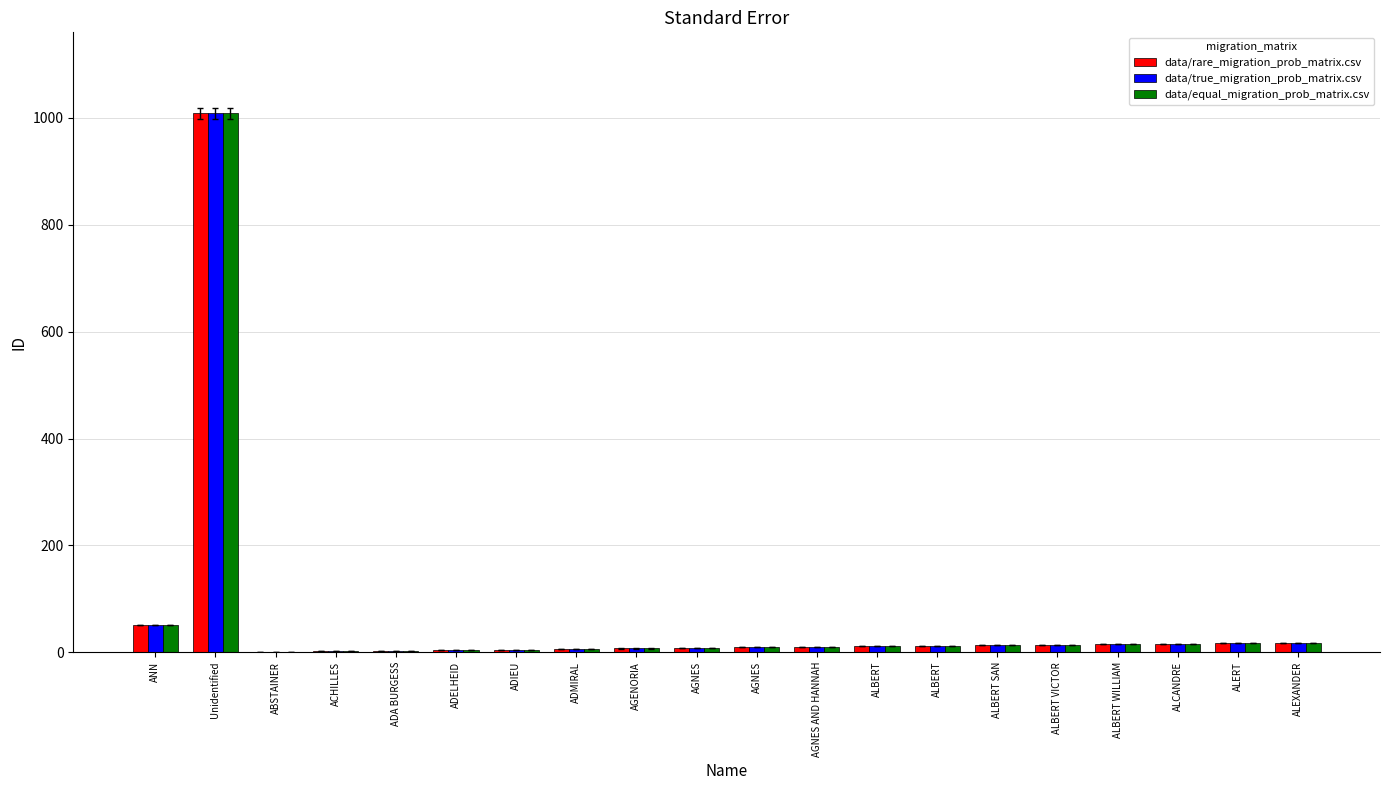

What is the label of the 12th bar from the left?

AGNES AND HANNAH